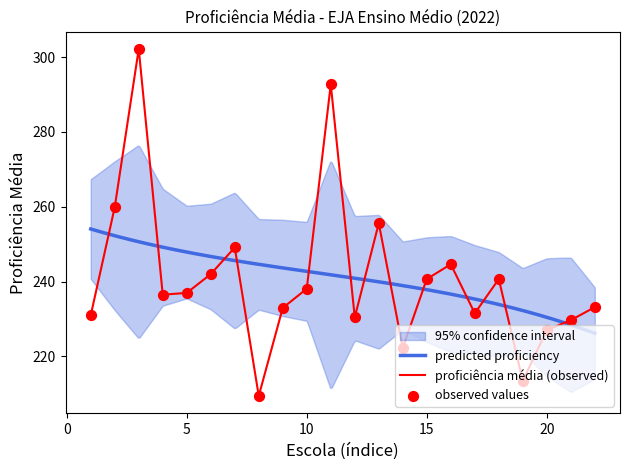

Approximately how many times larger is the value at 20 compared to 14?

1.0